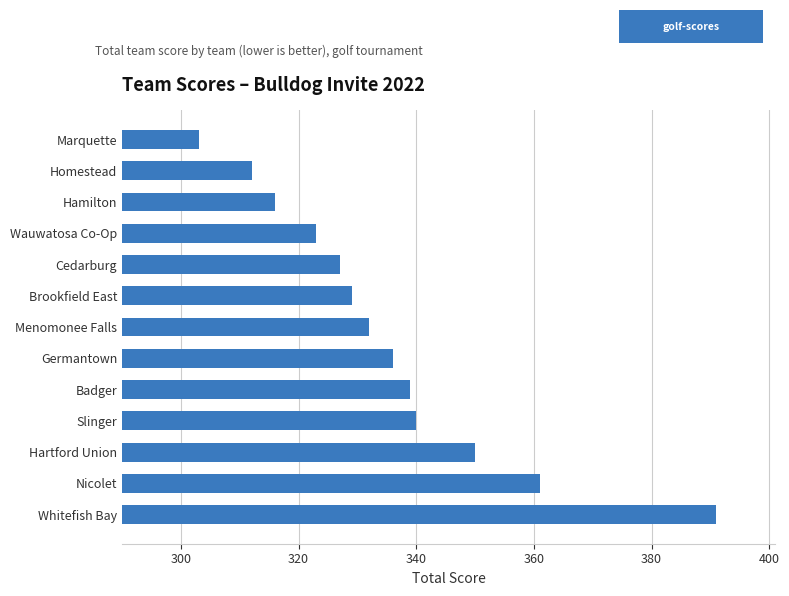

What is the smallest value displayed?

303